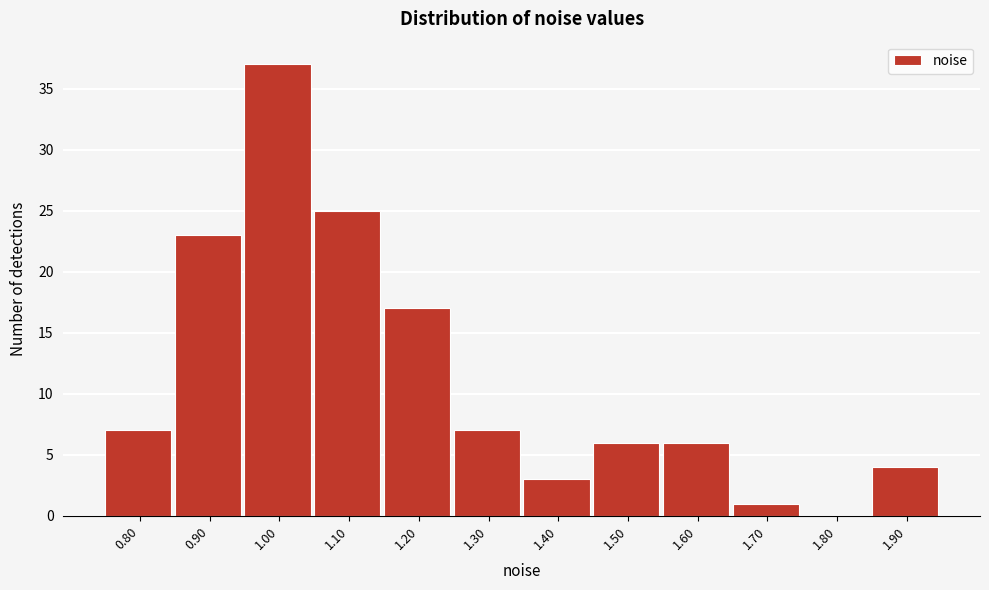

Which has a higher value, 0.80 or 1.10?

1.10